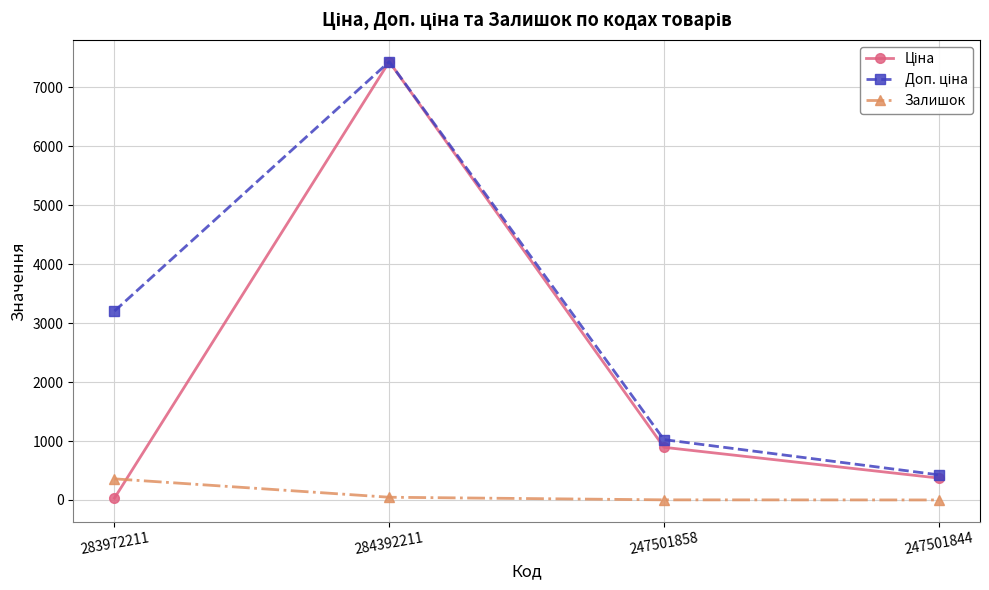

Does the chart have visible grid lines?

Yes